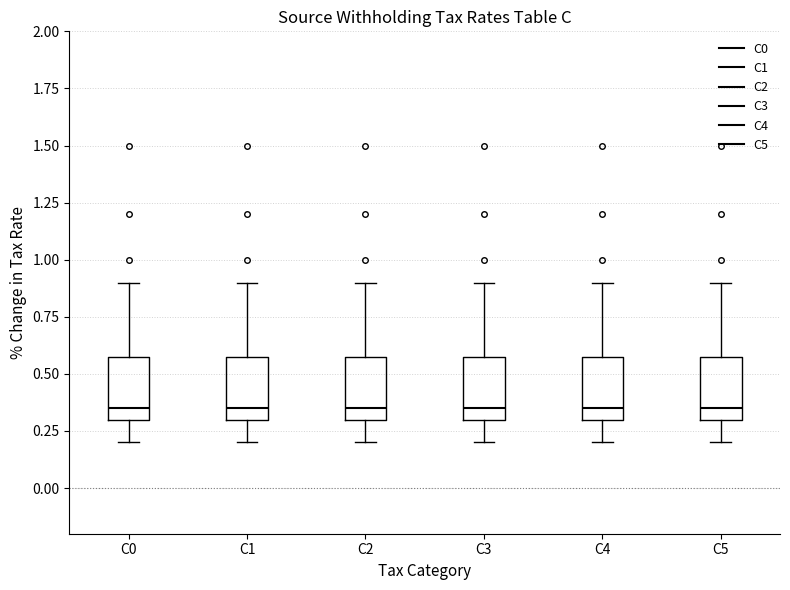

Where does the median line of the box for C2 sit on the y-axis? The values are not printed on the chart, so give them approximately, as read against the axis.

0.35